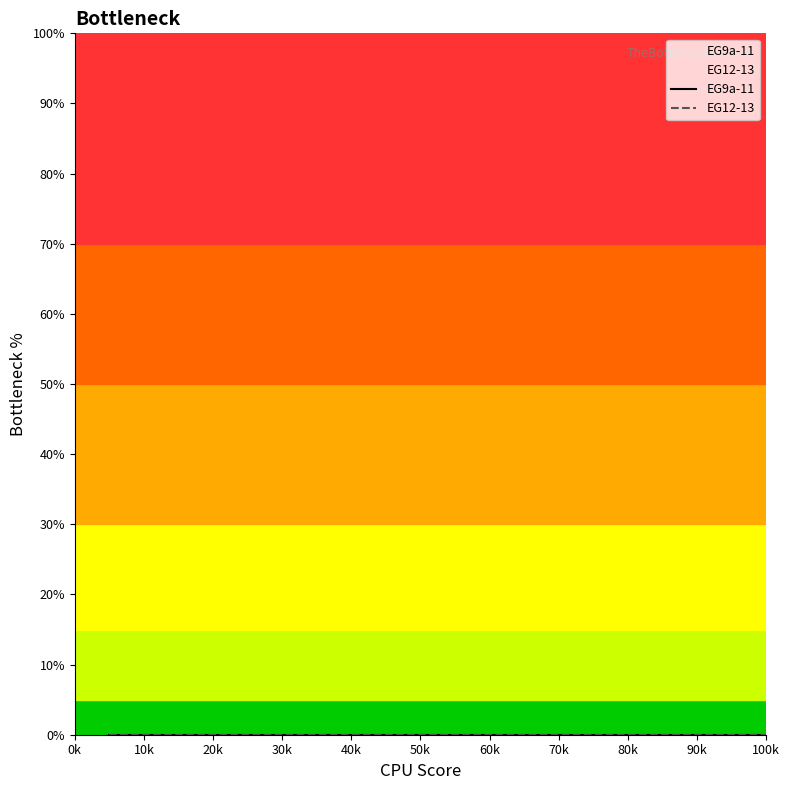

How many categories are shown in the chart?

20